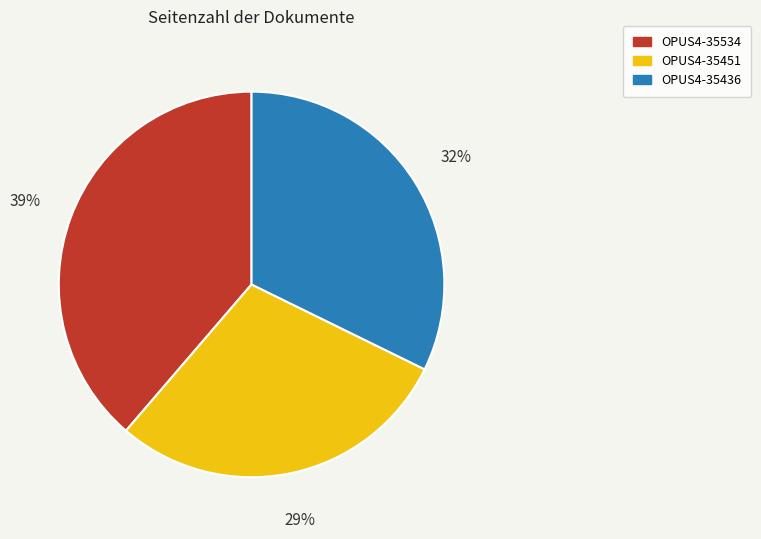

Between OPUS4-35534 and OPUS4-35451, which is larger?

OPUS4-35534